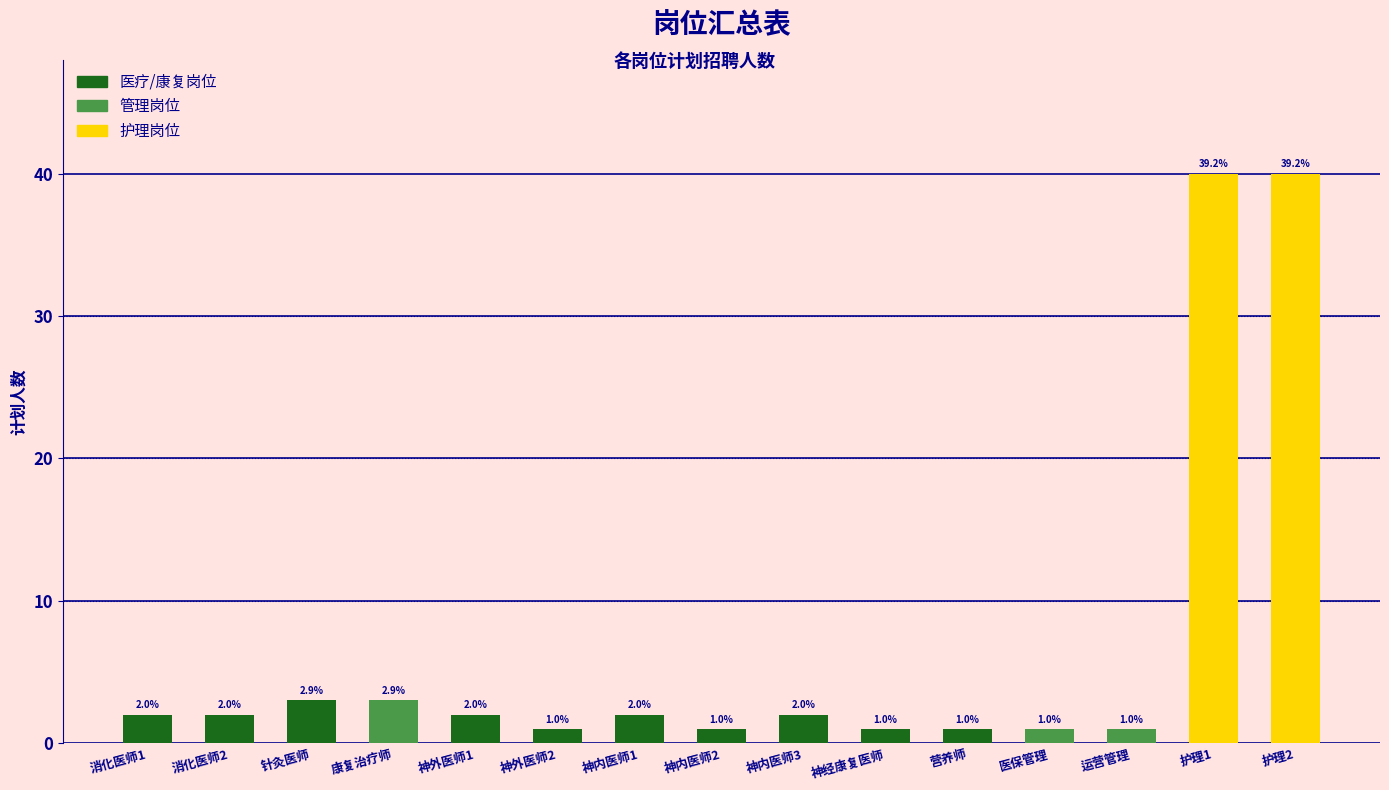

What is the smallest value displayed?

1